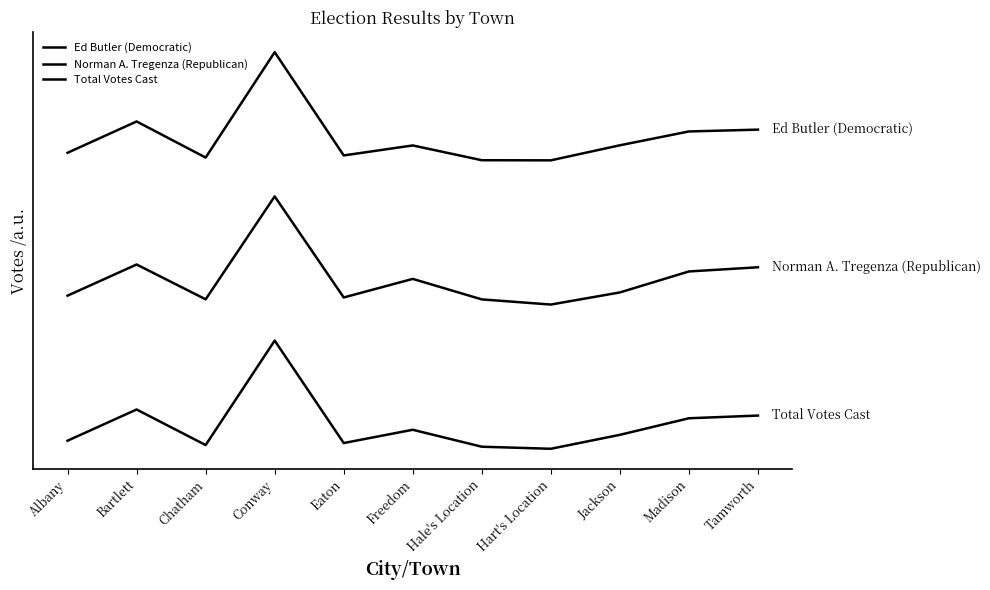

Is this an area chart (filled region under the line)?

No